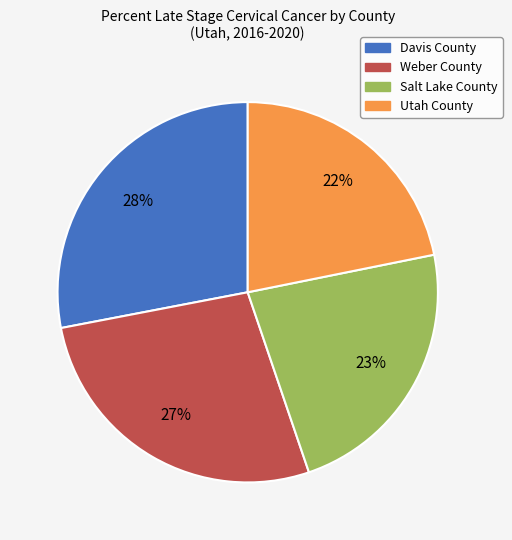

Does Salt Lake County account for over 50% of the chart?

No